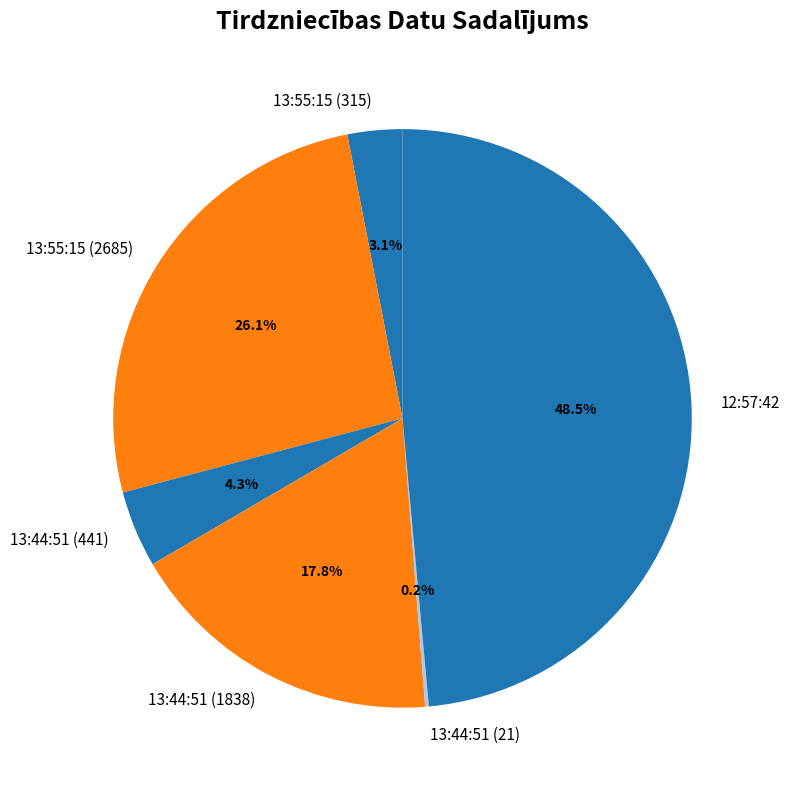

Does 13:44:51 (441) represent more than half of the total?

No